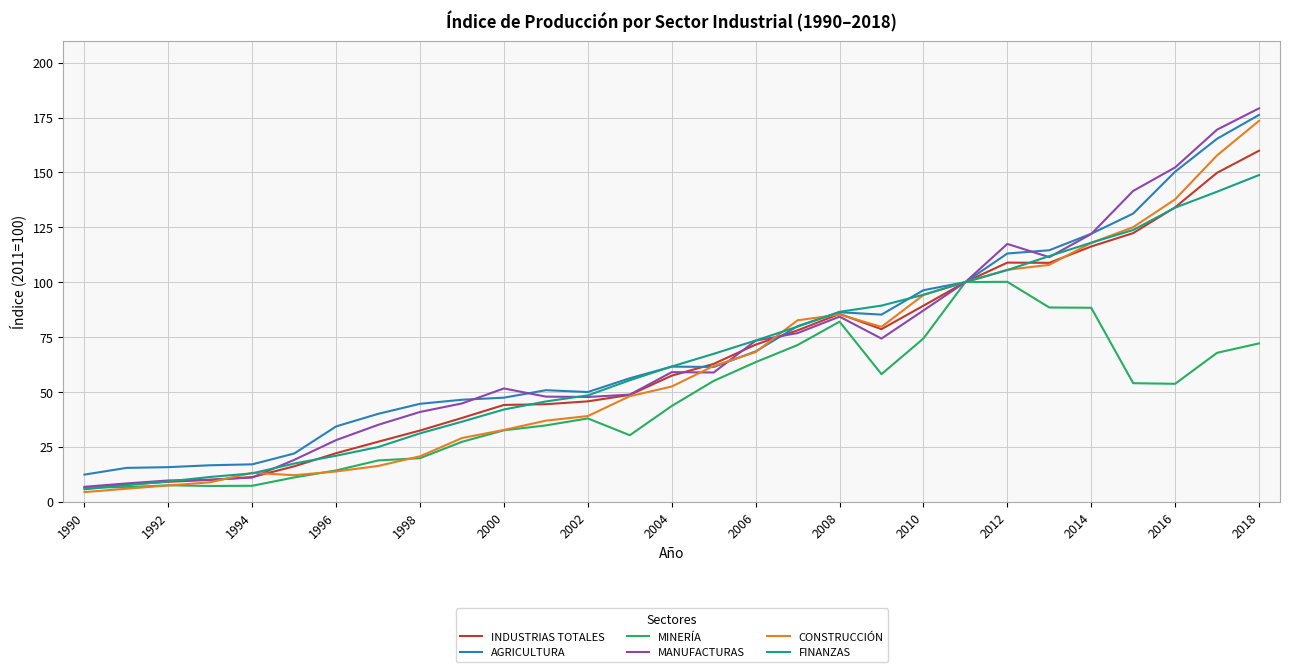

True or false: FINANZAS and AGRICULTURA intersect in this chart.

True